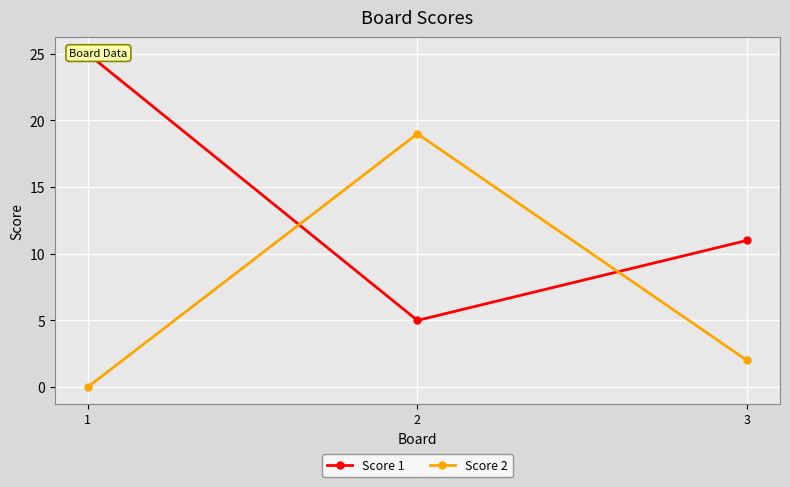

Rank the categories by Score 2 value from highest to lowest.

2, 3, 1